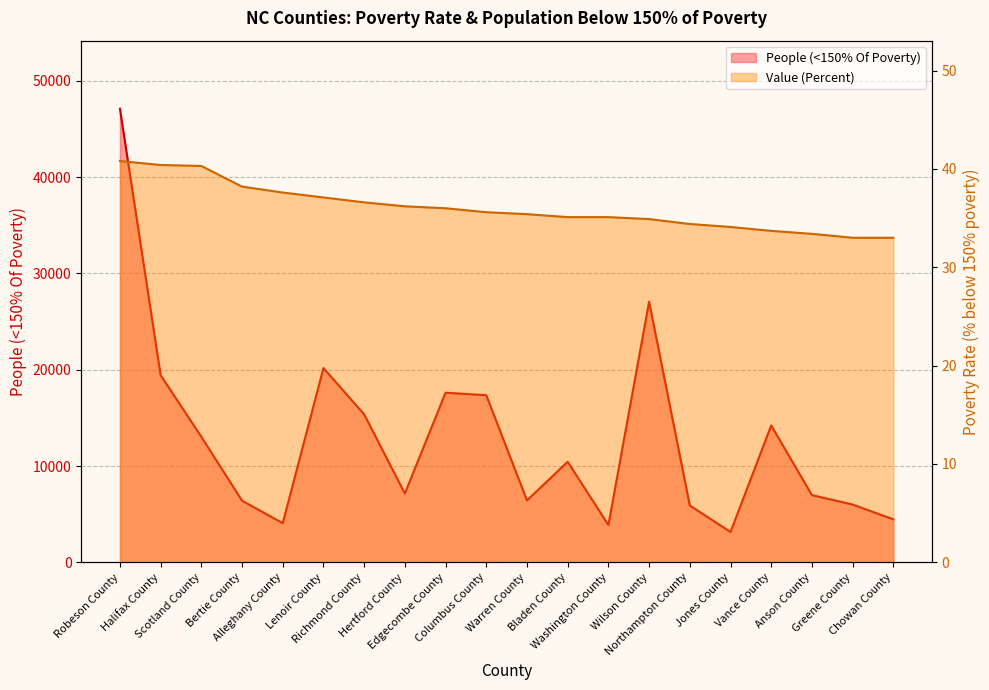

What is the value of the Value (Percent) point at the 3rd from the left?

40.3